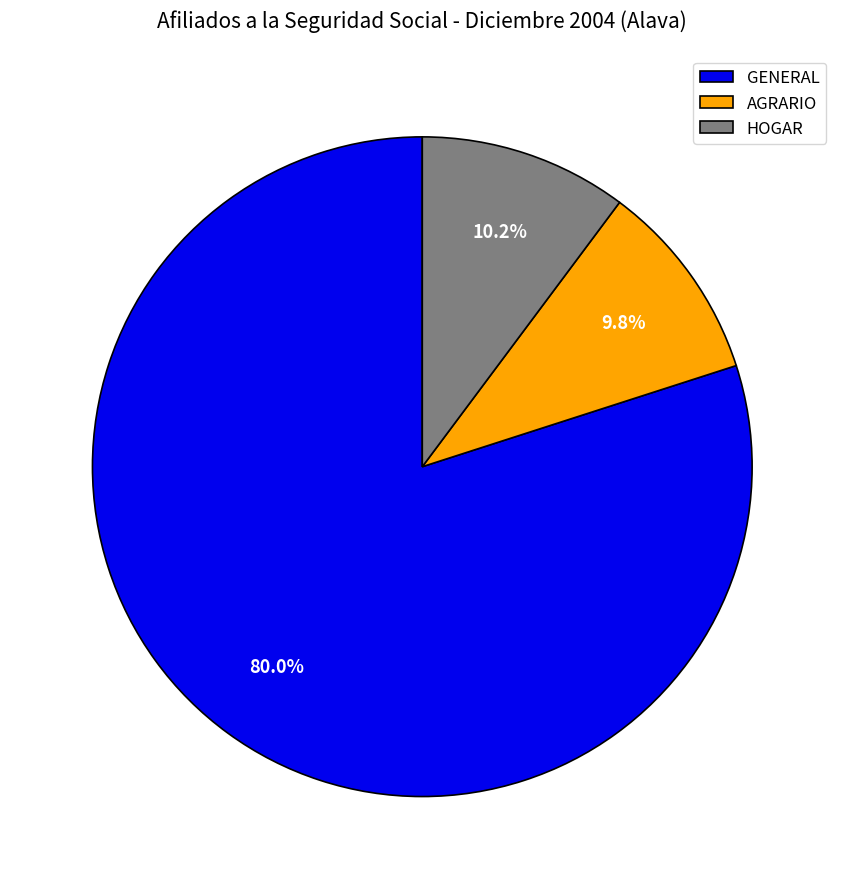

The HOGAR slice represents 18% of the pie. True or false?

False